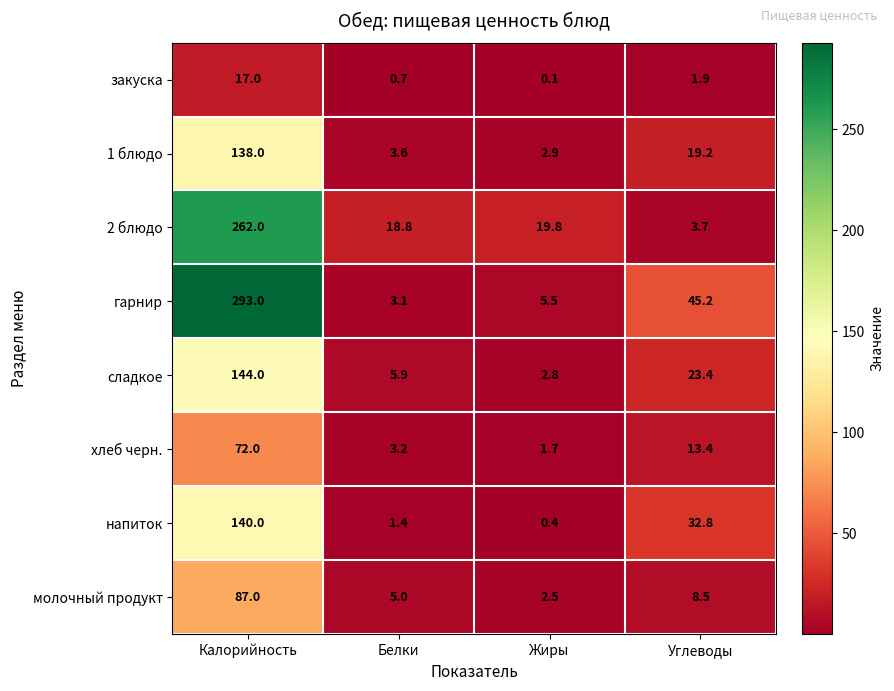

Which series has the largest range (max minus min)?

гарнир